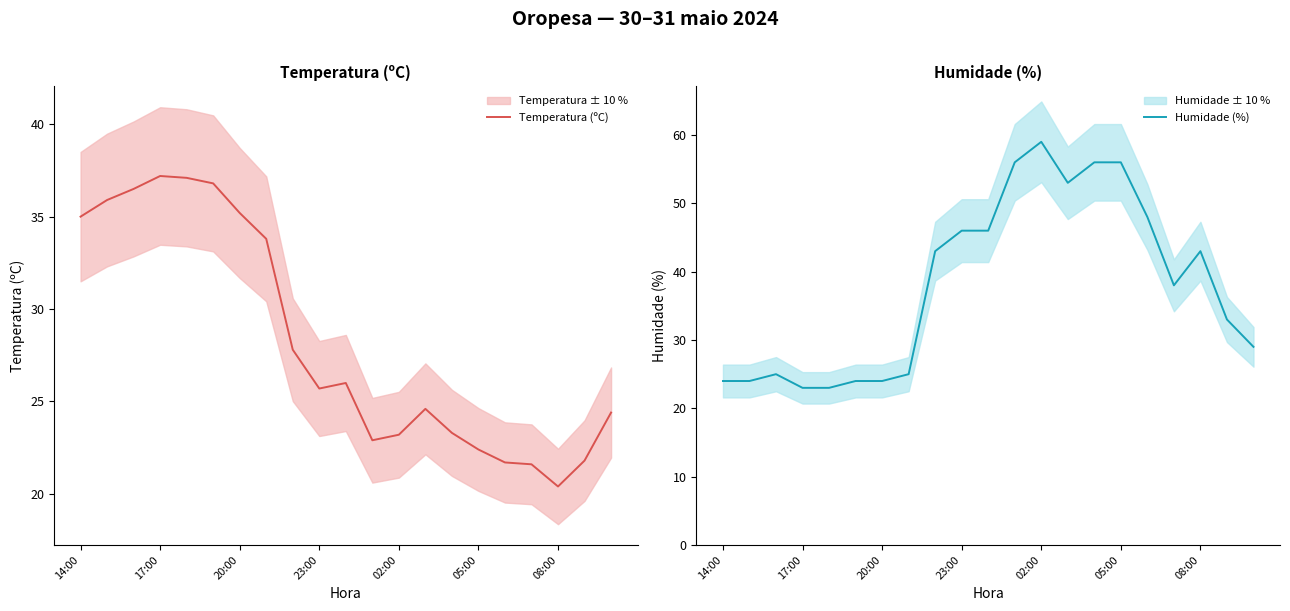

At which label does Temperatura (ºC) reach its minimum?

08:00